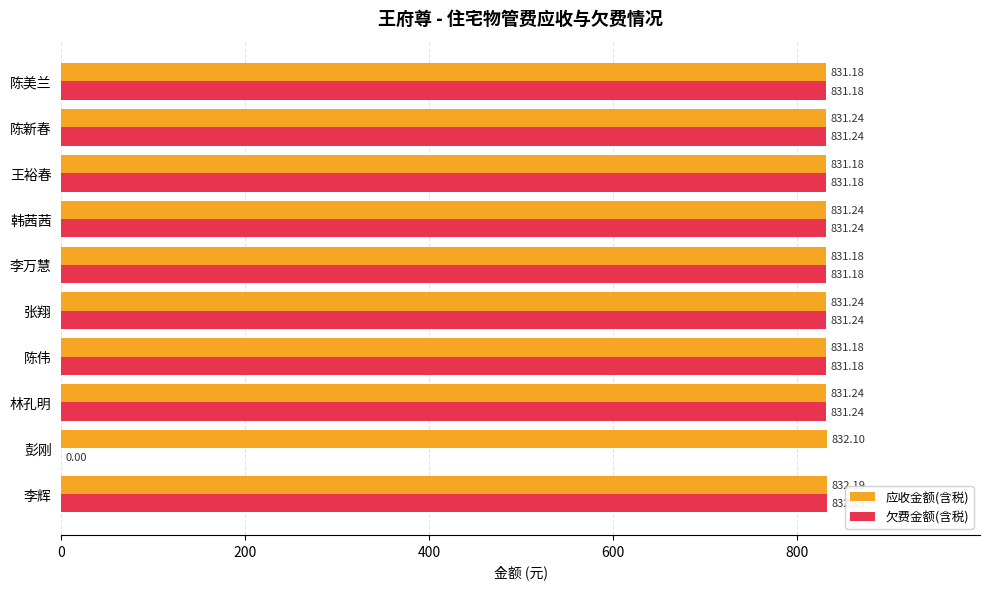

What is the total value across all series at 陈美兰?

1662.4